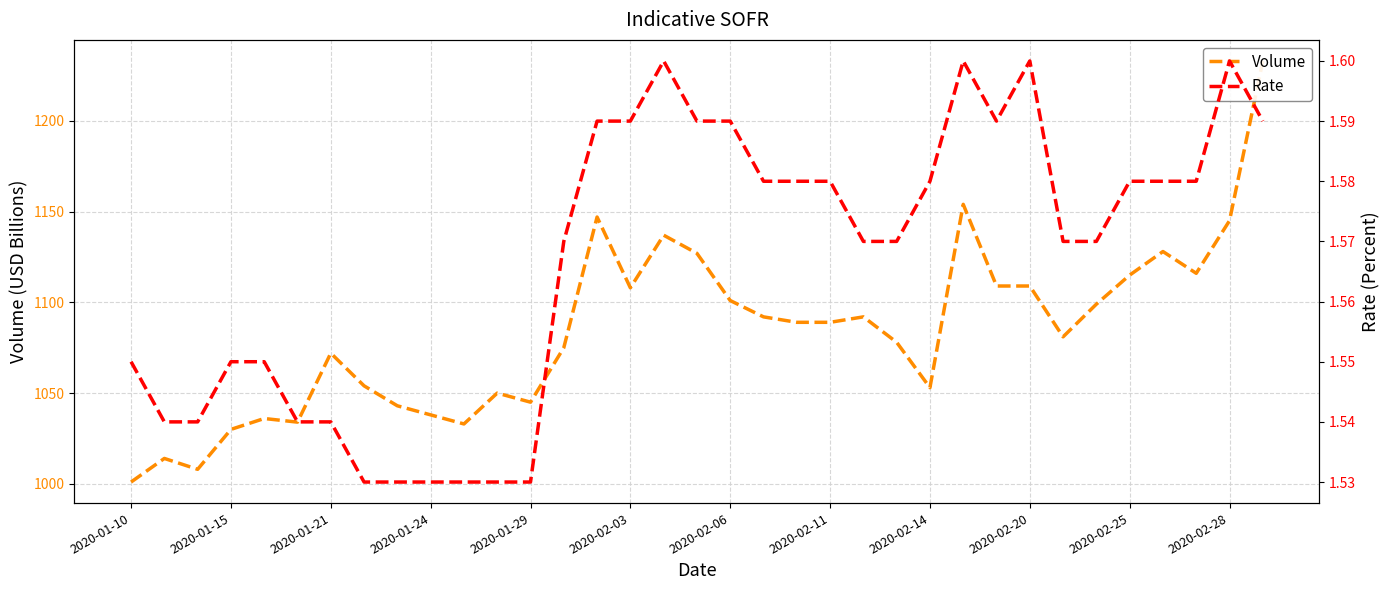

What is the difference between the second highest and second lowest values in the Volume series?

146.0